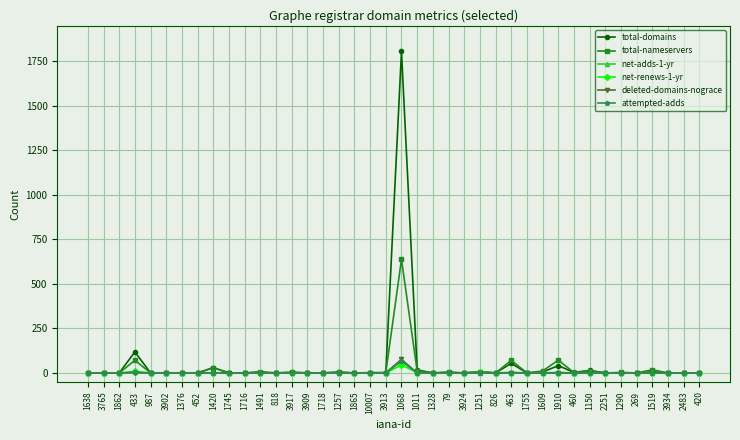

Where is total-domains nearest to the value 903?

433